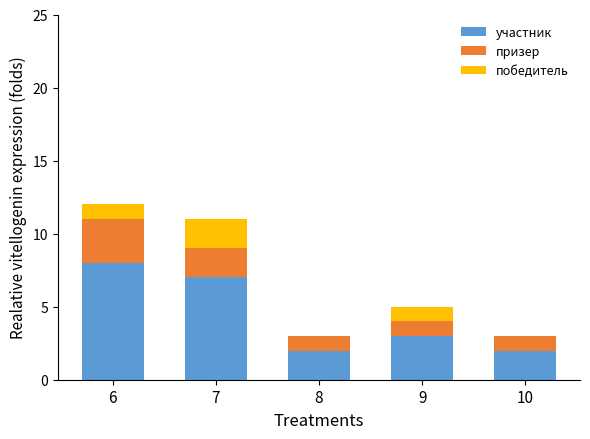

Reading right to left, what are the values for участник?

10=2	9=3	8=2	7=7	6=8